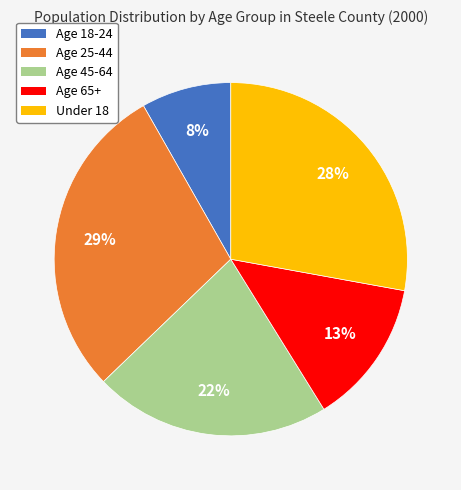

How many segments does this pie chart have?

5